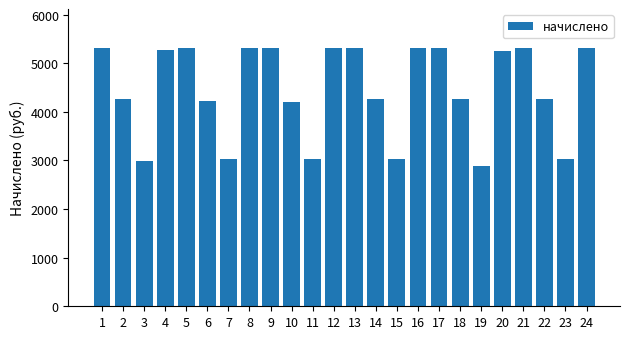

The chart shows a value of 7600.4 at 6. True or false?

False